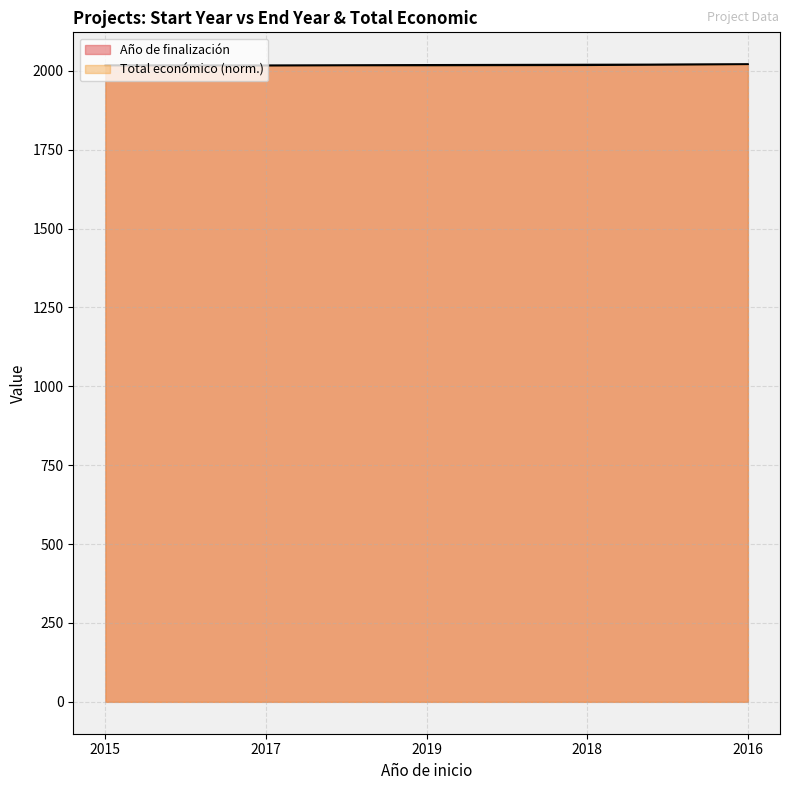

What is the sum of all Año de finalización values?

10094.0